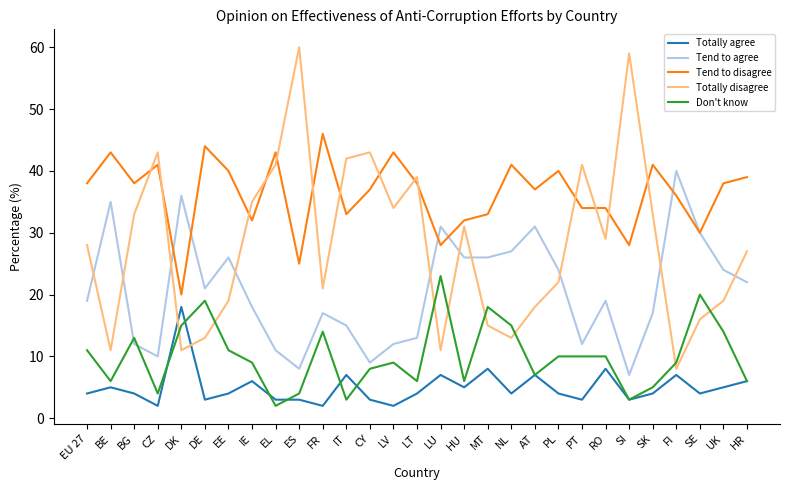

The Tend to agree series shows 10 at PL. True or false?

False